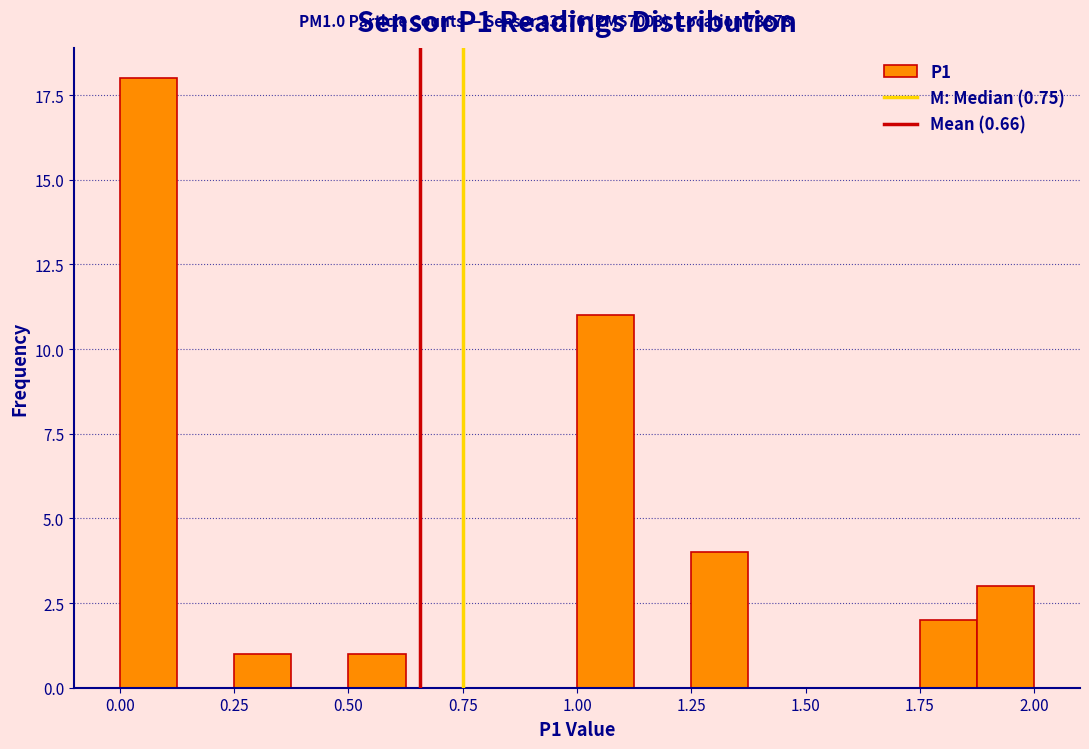

Read against the x-axis, roughly where is the centre of the tallest bar?

0.05